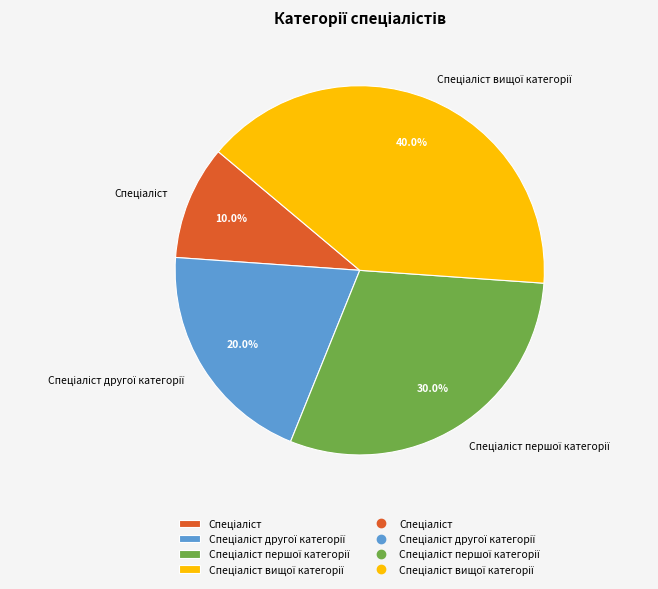

Is there any slice that represents more than half of the pie?

No